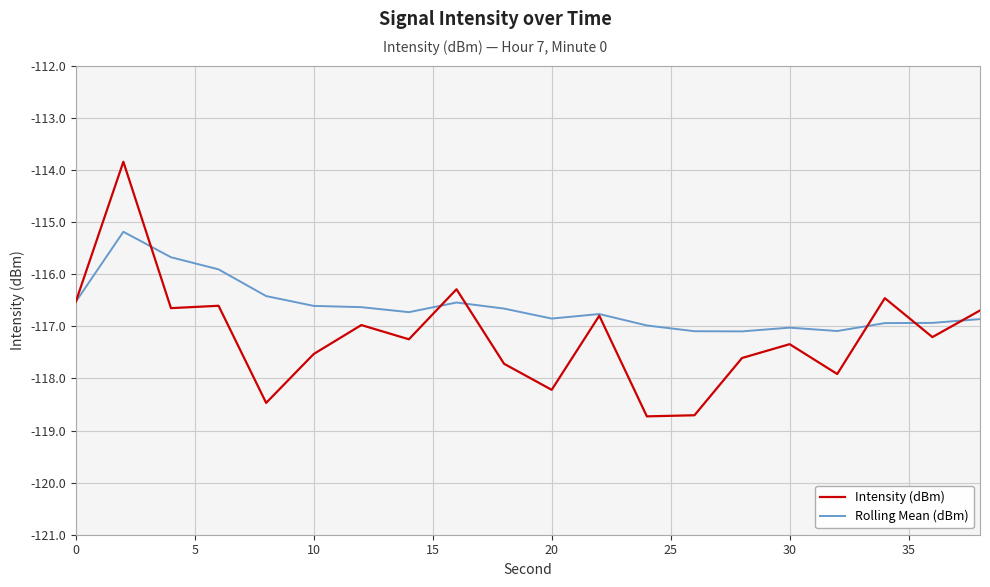

True or false: Rolling Mean (dBm) and Intensity (dBm) cross at least once.

True